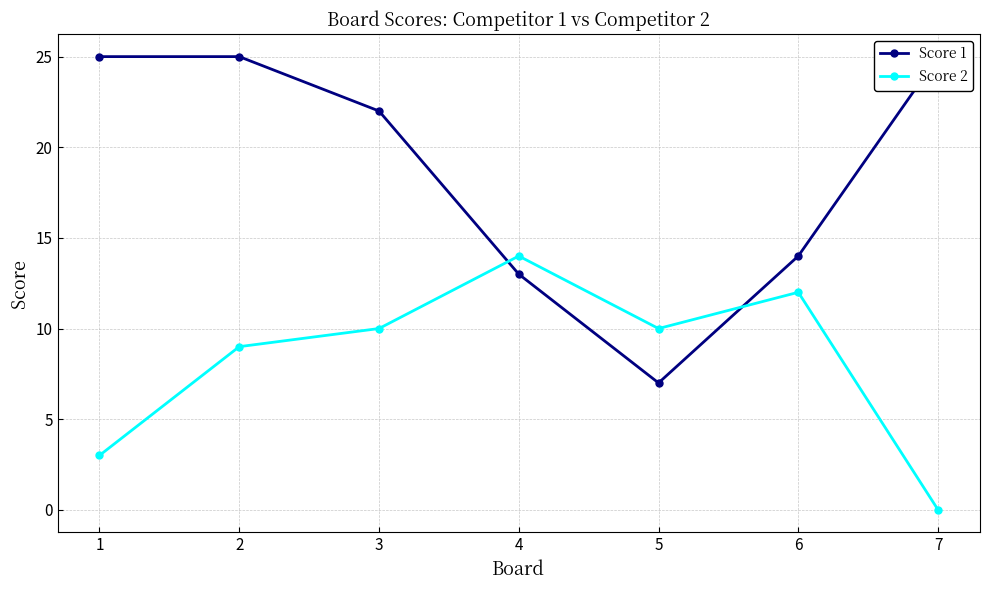

Reading left to right, list all the values displayed in this chart.

Score 1: 1=25	2=25	3=22	4=13	5=7	6=14	7=25
Score 2: 1=3	2=9	3=10	4=14	5=10	6=12	7=0